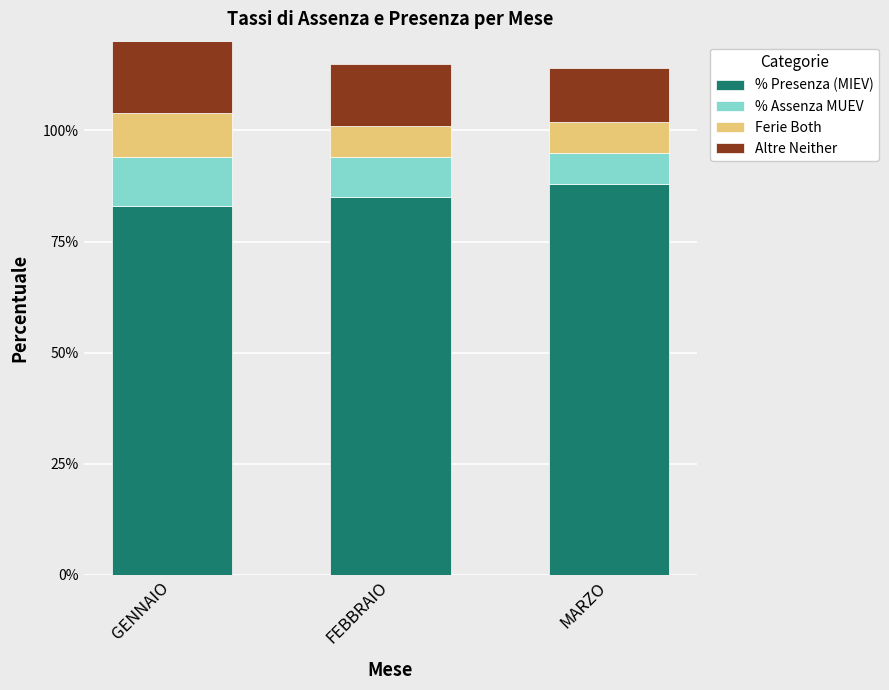

What is the highest value of the % Presenza (MIEV) series?

88